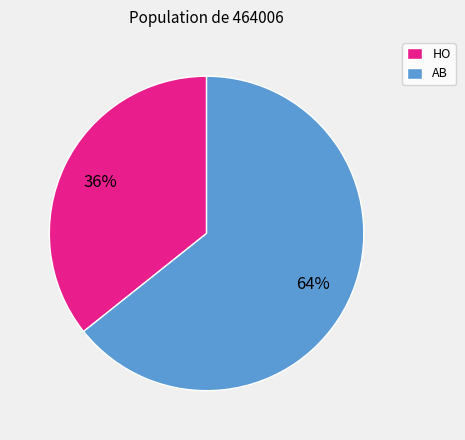

Is it true that AB is 56% of the pie?

False